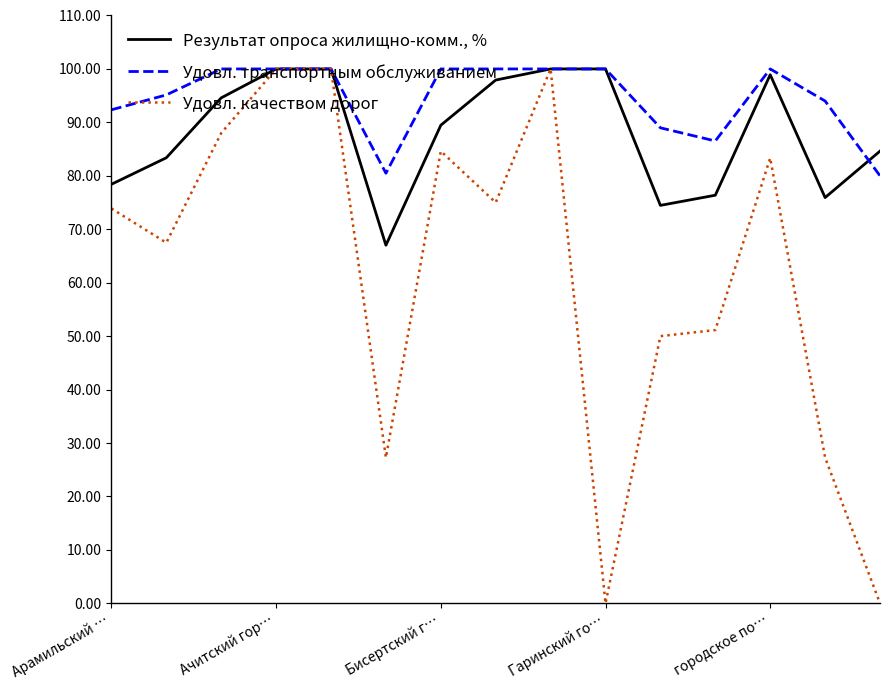

Which series has the widest spread of values?

Удовл. качеством дорог